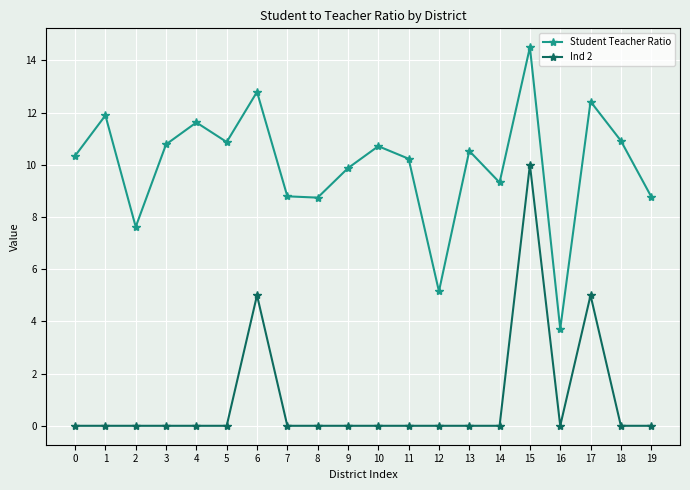

List the series in order of their overall mean, lowest first.

Ind 2, Student Teacher Ratio